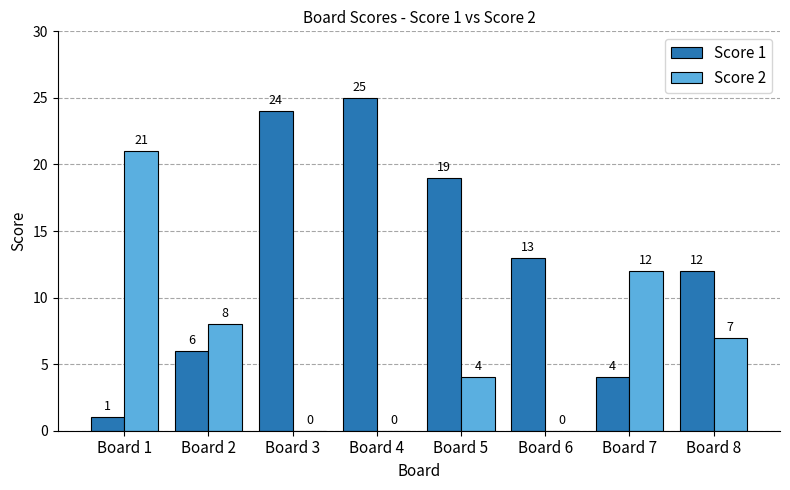

Is it true that Score 2 equals 4 at Board 2?

False